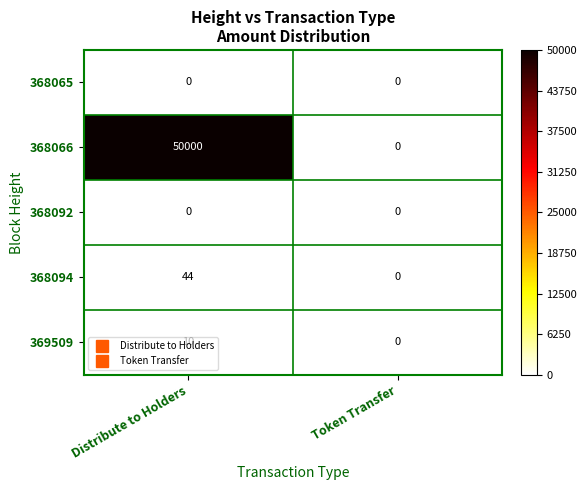

Which series has the largest total across all categories?

368066